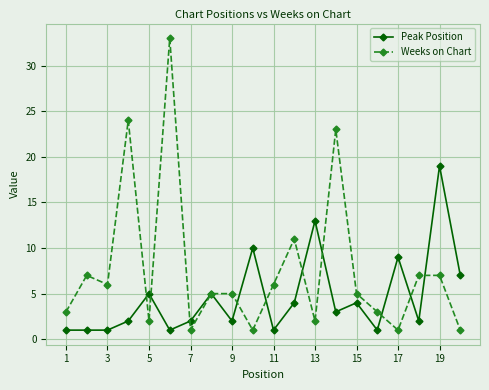

Reading left to right, extract all data points from this chart.

Peak Position: 1	1	1	2	5	1	2	5	2	10	1	4	13	3	4	1	9	2	19	7
Weeks on Chart: 3	7	6	24	2	33	1	5	5	1	6	11	2	23	5	3	1	7	7	1